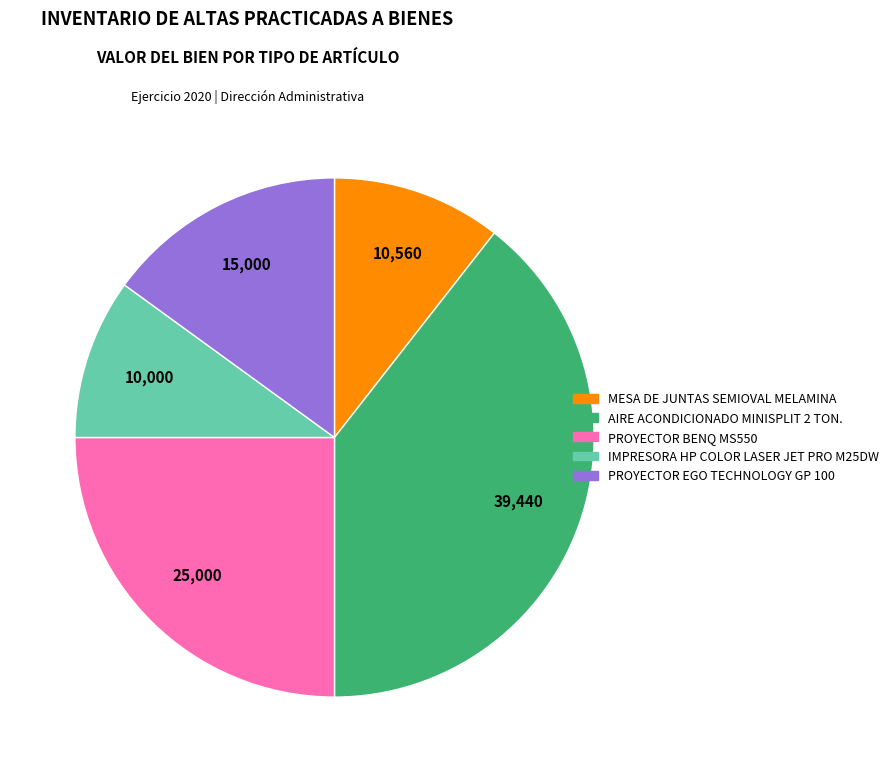

Does any single category account for the majority?

No